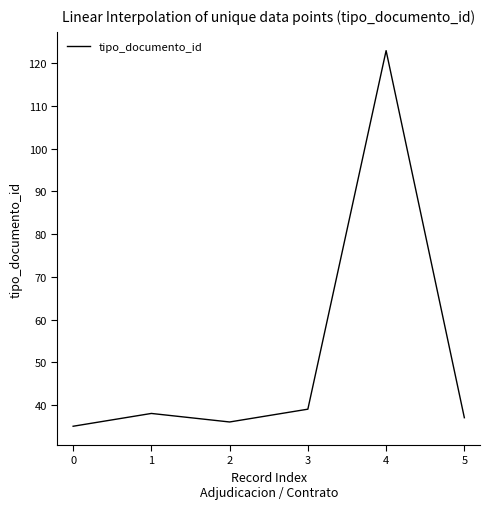

What is the average value?

51